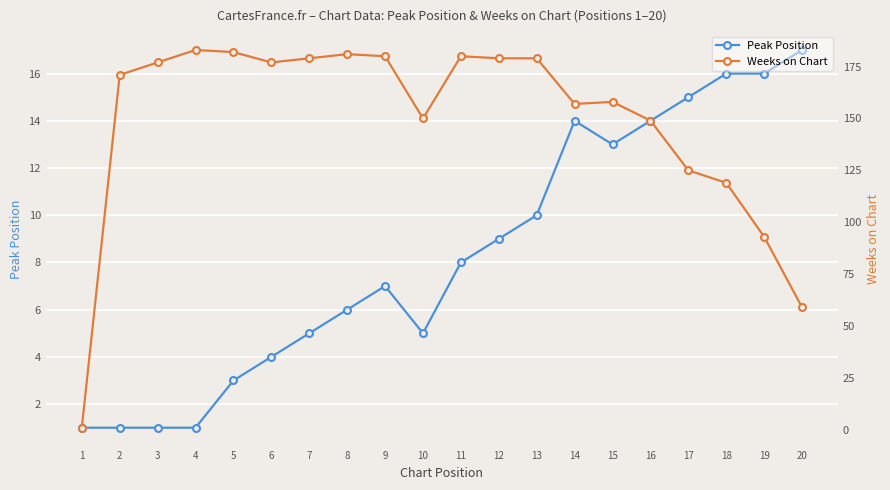

Rank the categories by Peak Position value from lowest to highest.

1, 2, 3, 4, 5, 6, 7, 10, 8, 9, 11, 12, 13, 15, 14, 16, 17, 18, 19, 20